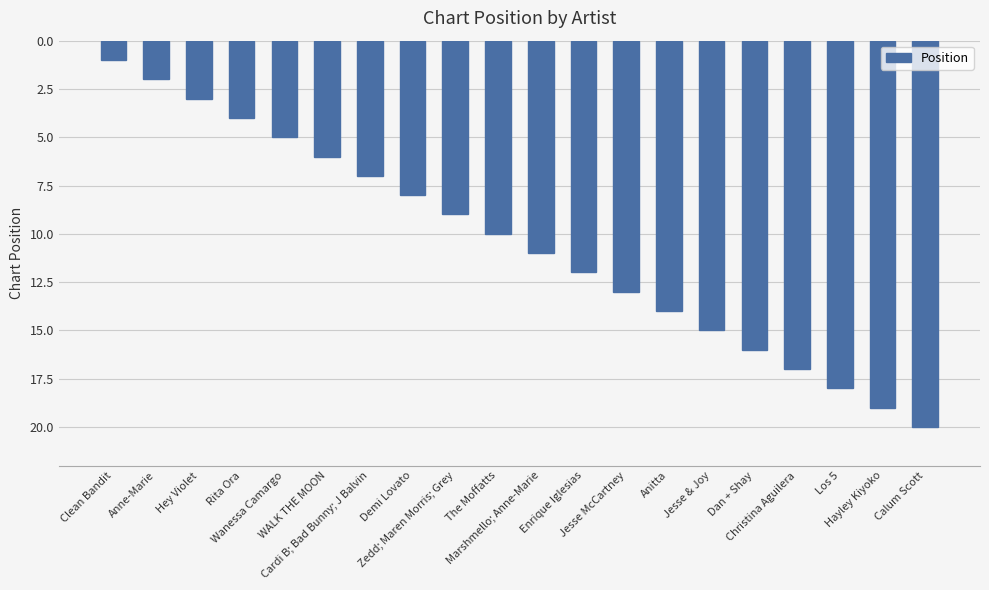

Are the bars horizontal?

No